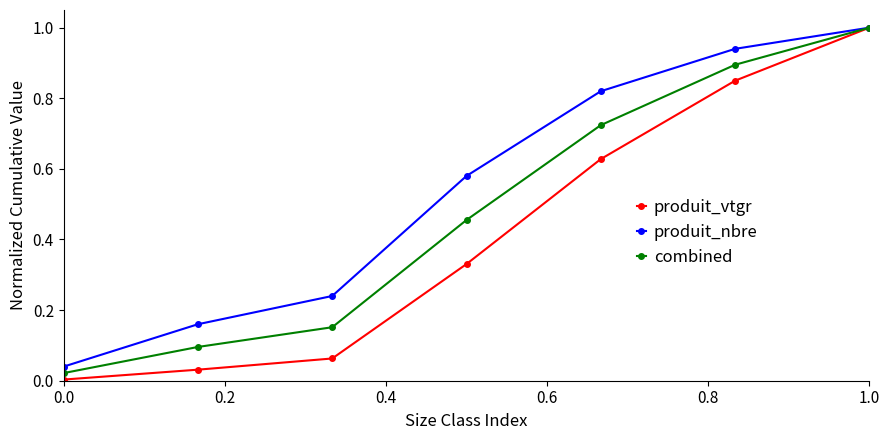

What is the greatest value displayed?

1.0